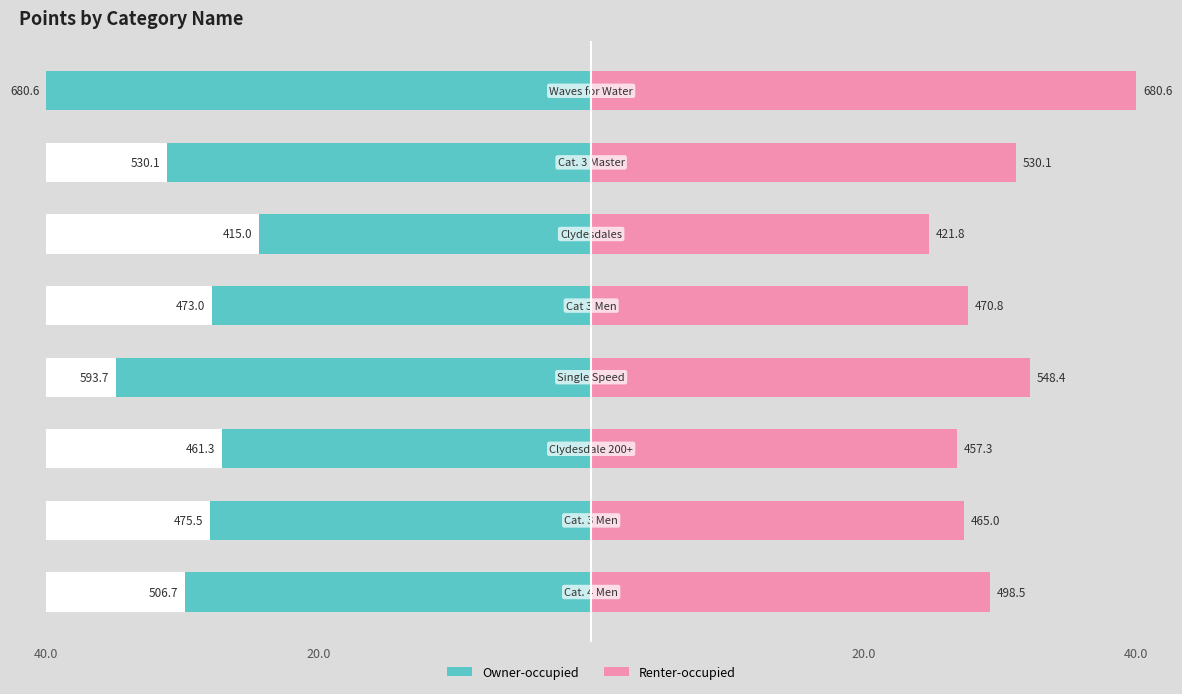

What is the sum of all Owner-occupied values?

243.1